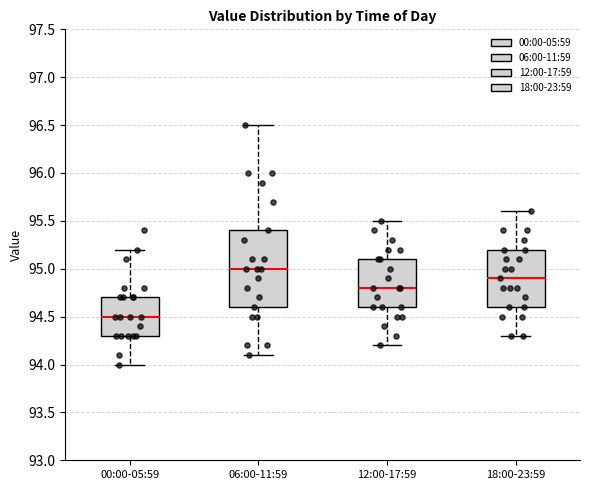

Reading left to right, read every box against the y-axis: the position of its median line, the range the box covers, and the ends of its whiskers. The values are not printed on the chart, so give them approximately, as read against the axis.

00:00-05:59: median 94.5, box 94.3 to 94.7, whiskers 94.0 to 95.2
06:00-11:59: median 95.0, box 94.6 to 95.4, whiskers 94.1 to 96.5
12:00-17:59: median 94.8, box 94.6 to 95.1, whiskers 94.2 to 95.5
18:00-23:59: median 94.9, box 94.6 to 95.2, whiskers 94.3 to 95.6